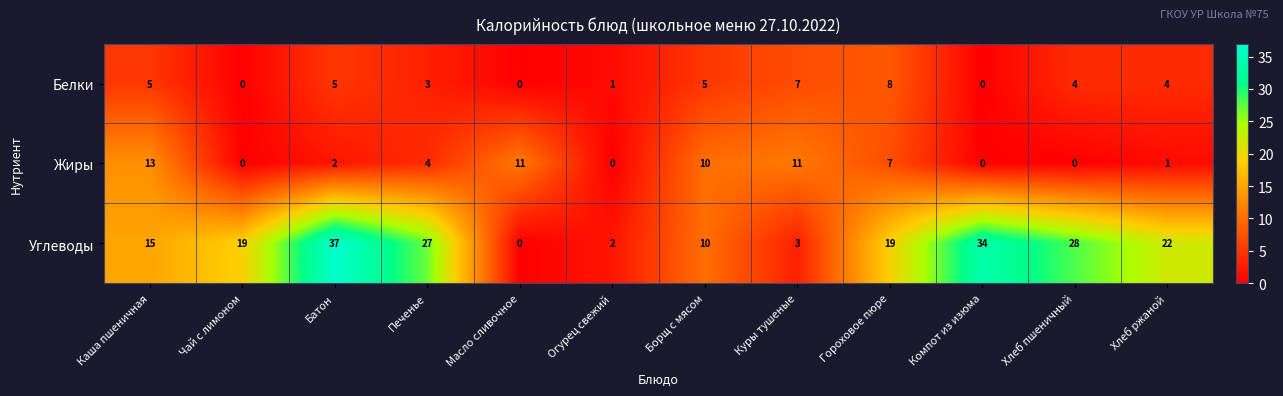

At which category is the sum across all series the highest?

Батон